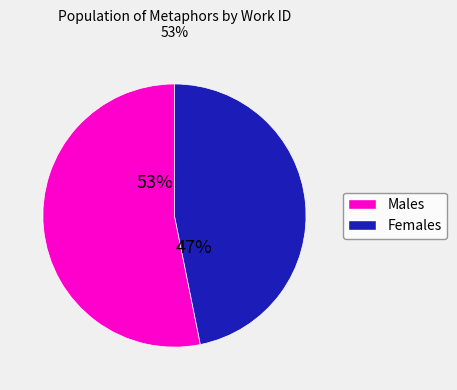

Is there any slice that represents more than half of the pie?

Yes